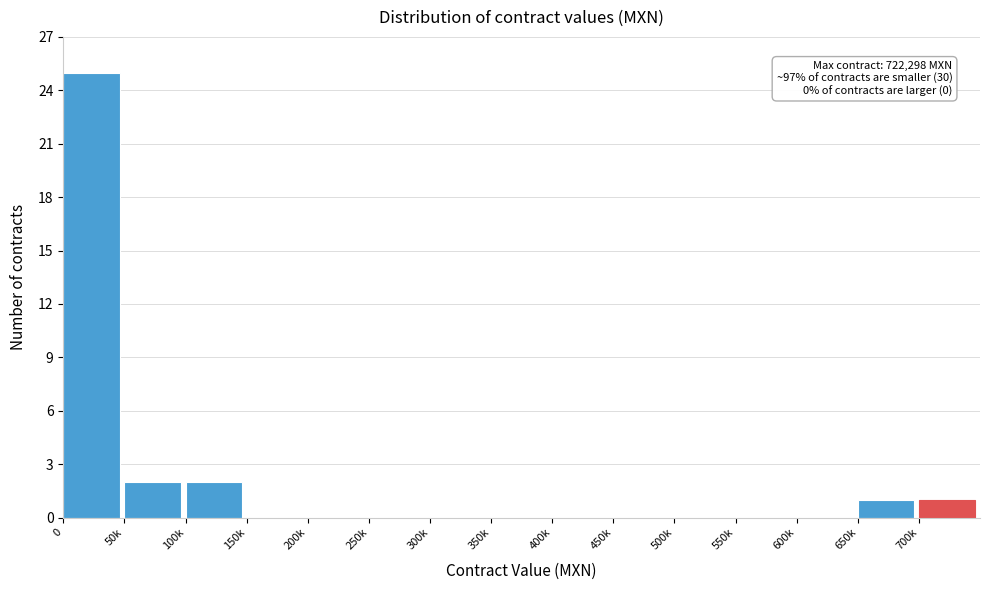

Reading right to left, what are all the values shown in this chart?

700k=1	650k=1	600k=0	550k=0	500k=0	450k=0	400k=0	350k=0	300k=0	250k=0	200k=0	150k=0	100k=2	50k=2	0=25